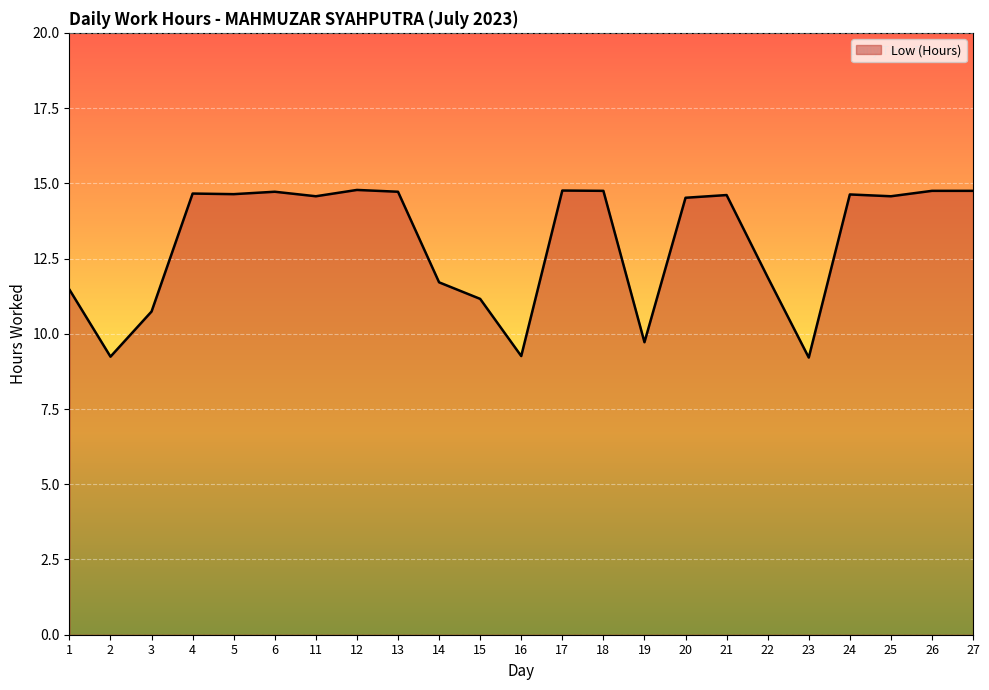

What is the change in value from 3 to 14?

+1.0